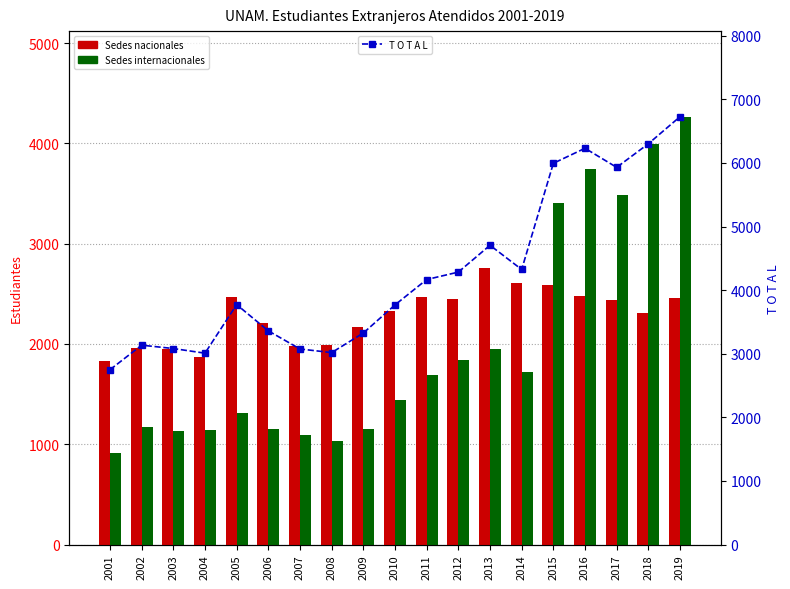

How many values in the Sedes nacionales series are below 2329?

9